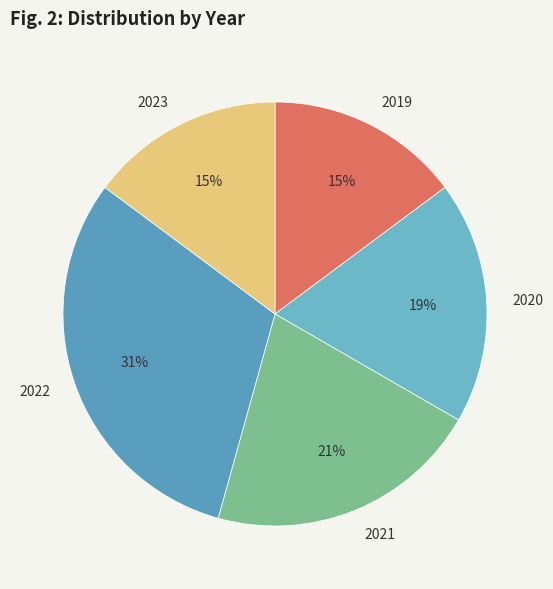

What is the smallest slice in the pie chart?

2019